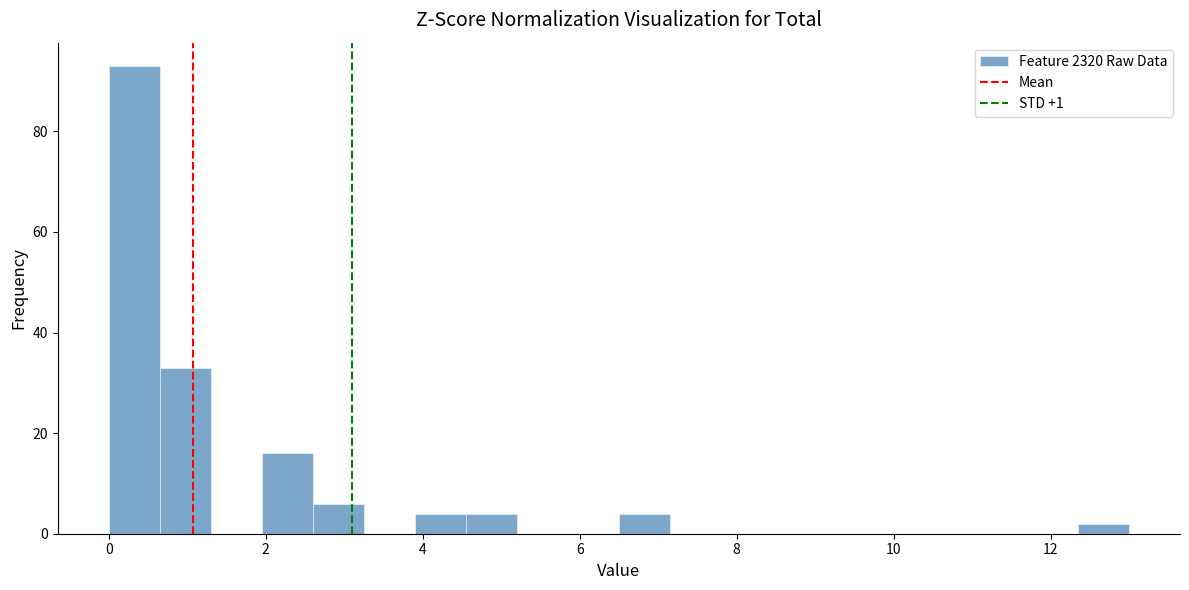

Read against the x-axis, roughly where is the centre of the tallest bar?

0.4